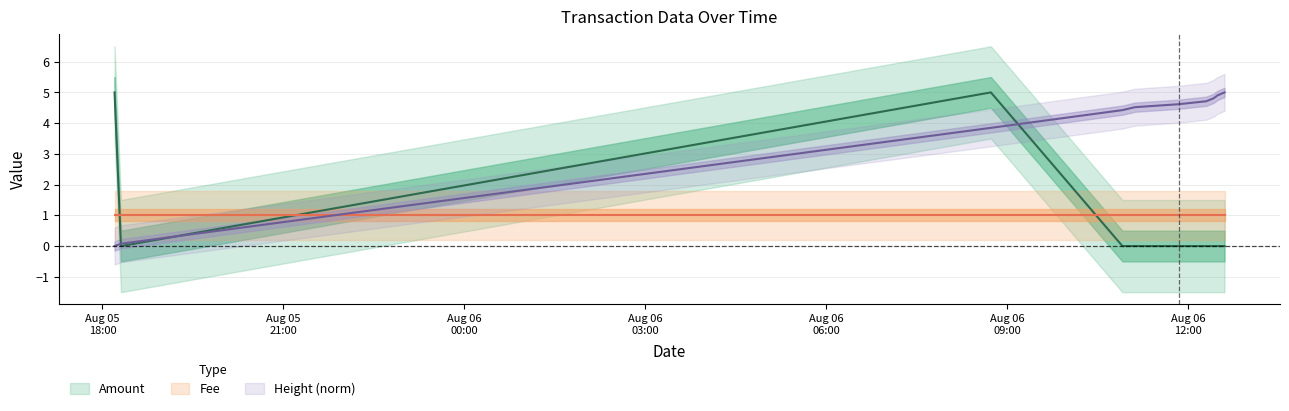

Does the chart display data point markers on the line(s)?

No